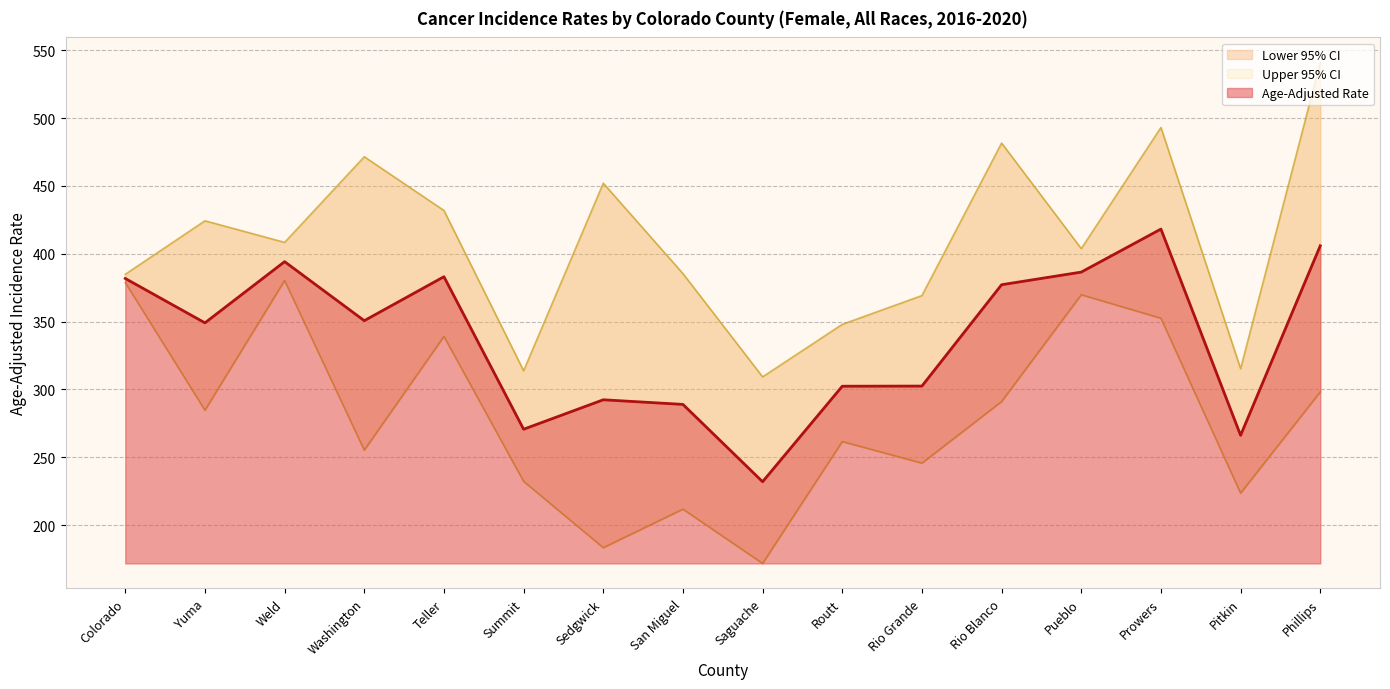

At which label is Upper 95% CI closest to 425?

Yuma